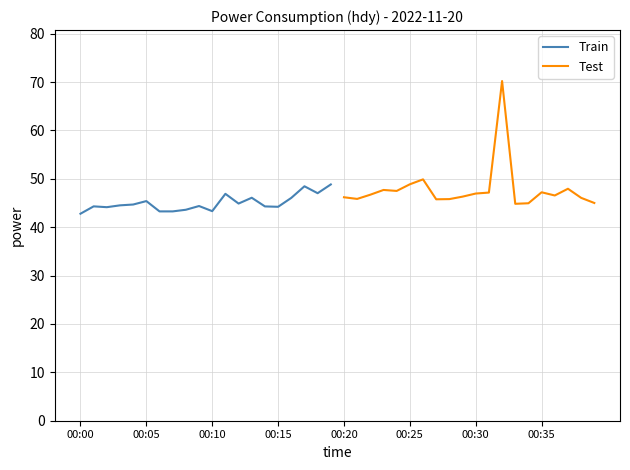

Is the value of Train at 18 greater than the value of Test at 00:00?

Yes